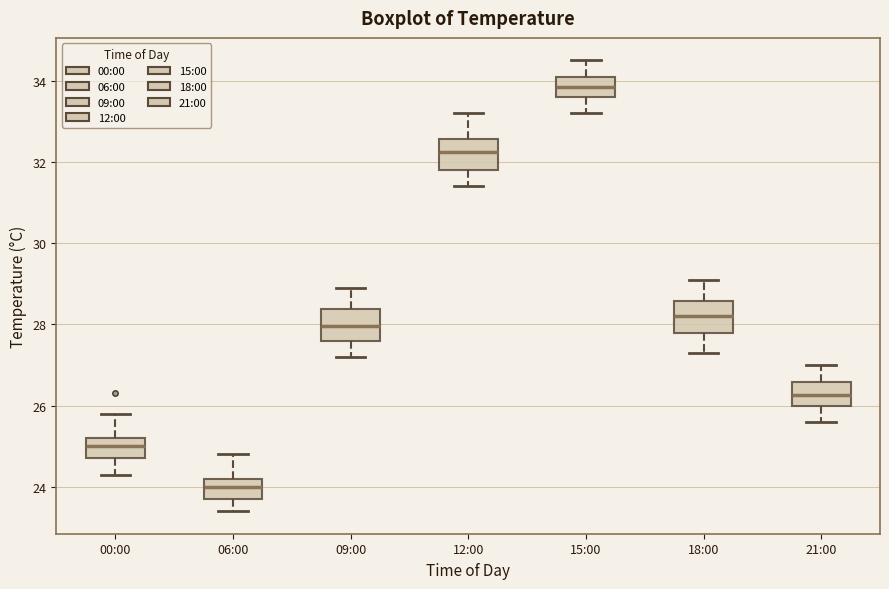

Reading left to right, transcribe this box plot: for each box, give where its median line is, the range the box spans, and where its two whiskers end, as read against the y-axis. The values are not printed on the chart, so give them approximately, as read against the axis.

00:00: median 25.0, box 24.8 to 25.2, whiskers 24.4 to 25.8
06:00: median 24.0, box 23.8 to 24.2, whiskers 23.4 to 24.8
09:00: median 28.0, box 27.6 to 28.4, whiskers 27.2 to 29.0
12:00: median 32.2, box 31.8 to 32.6, whiskers 31.4 to 33.2
15:00: median 33.8, box 33.6 to 34.2, whiskers 33.2 to 34.6
18:00: median 28.2, box 27.8 to 28.6, whiskers 27.4 to 29.2
21:00: median 26.2, box 26.0 to 26.6, whiskers 25.6 to 27.0